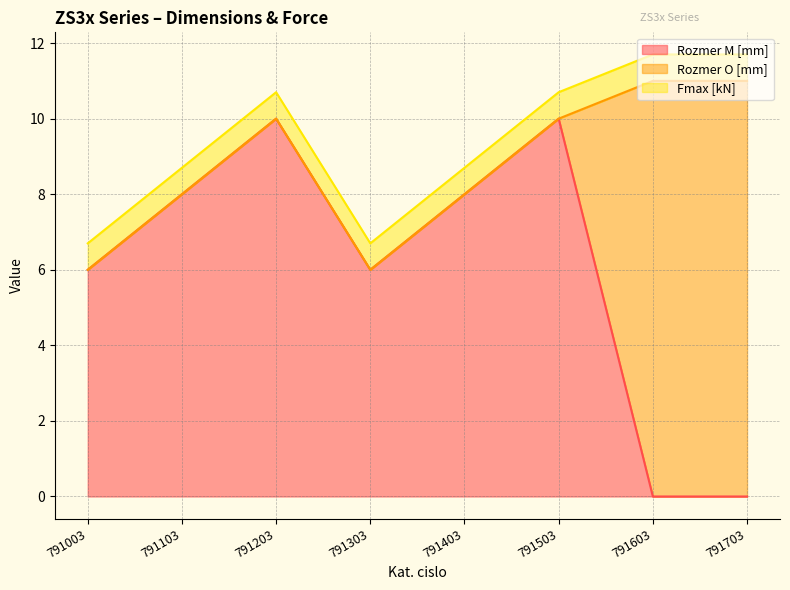

Is the value of Fmax [kN] at 791603 greater than the value of Rozmer M [mm] at 791603?

Yes